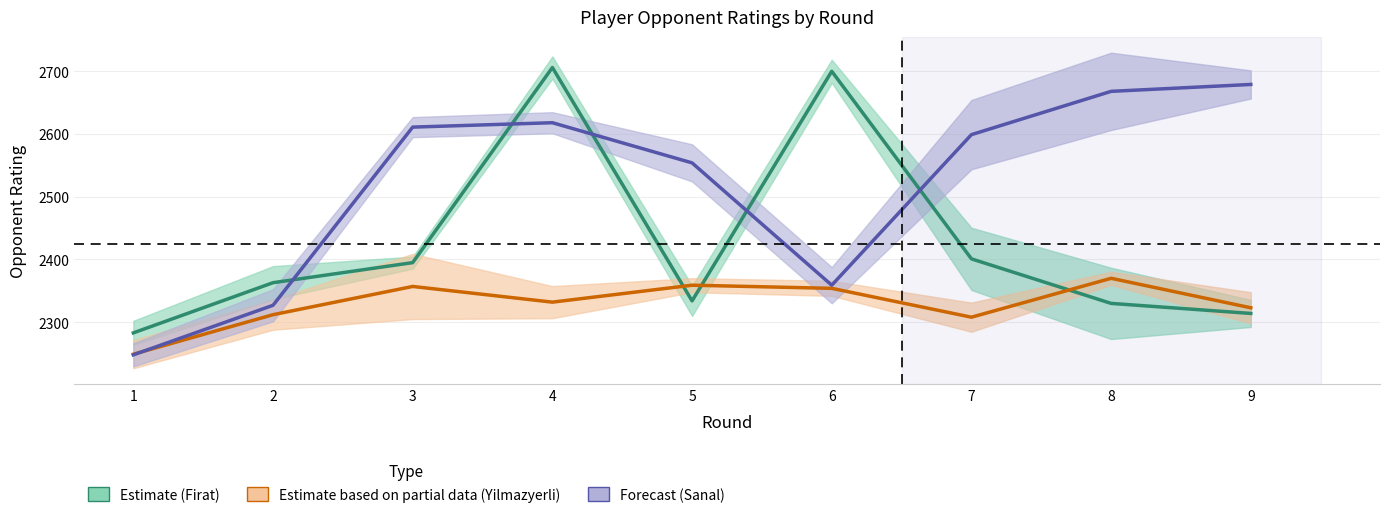

What is the sum of the Firat (Estimate) values at 9 and 6?

5014